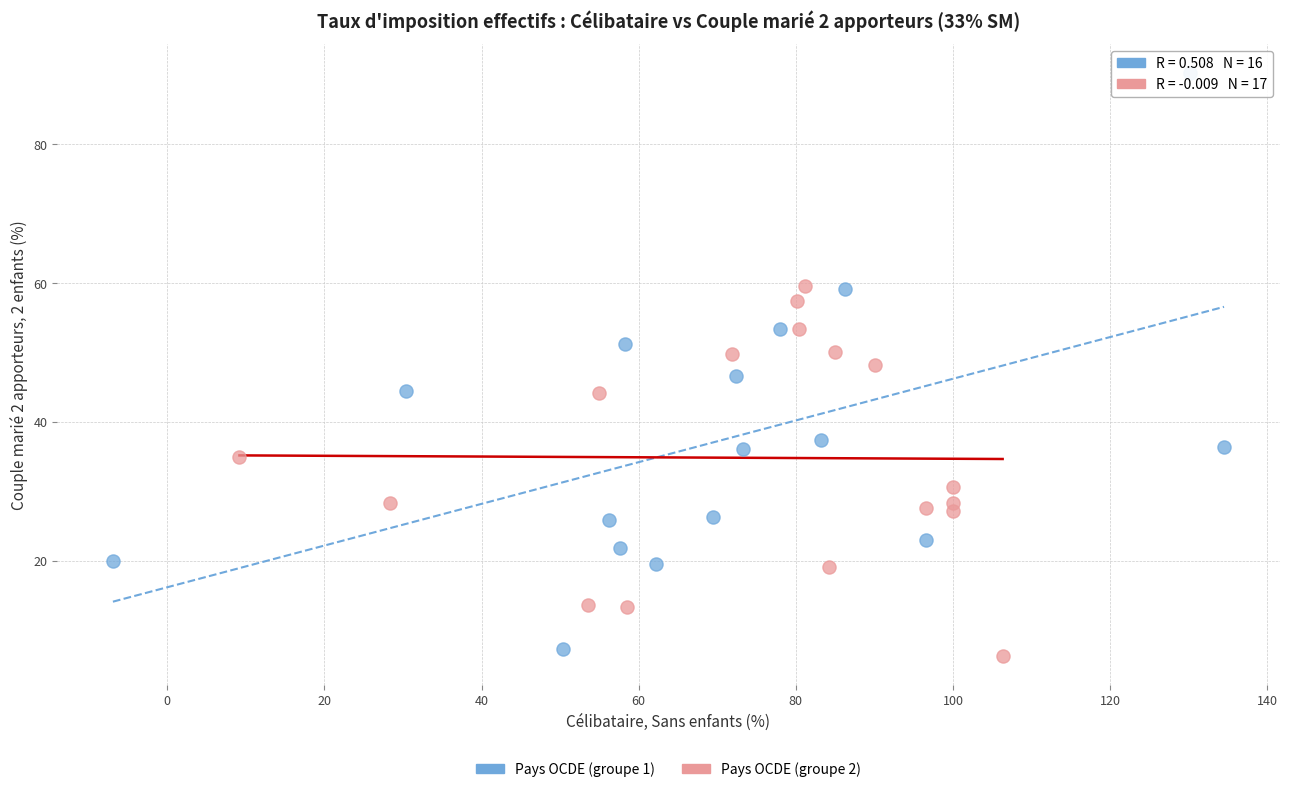

Which series reaches the maximum Y coordinate?

Pays OCDE (groupe 1)